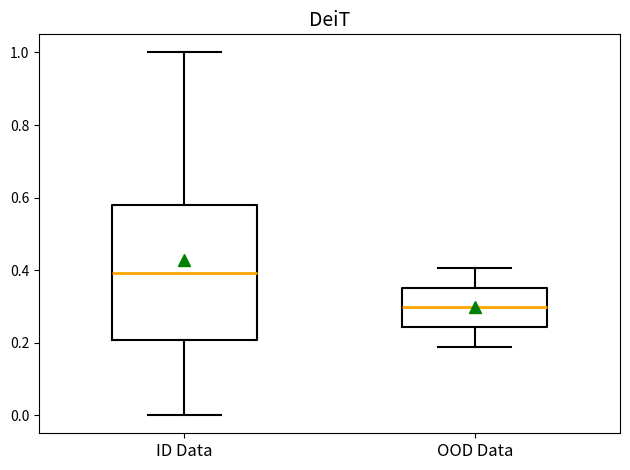

Comparing the boxes themselves (not the whiskers), which one is the tallest?

ID Data